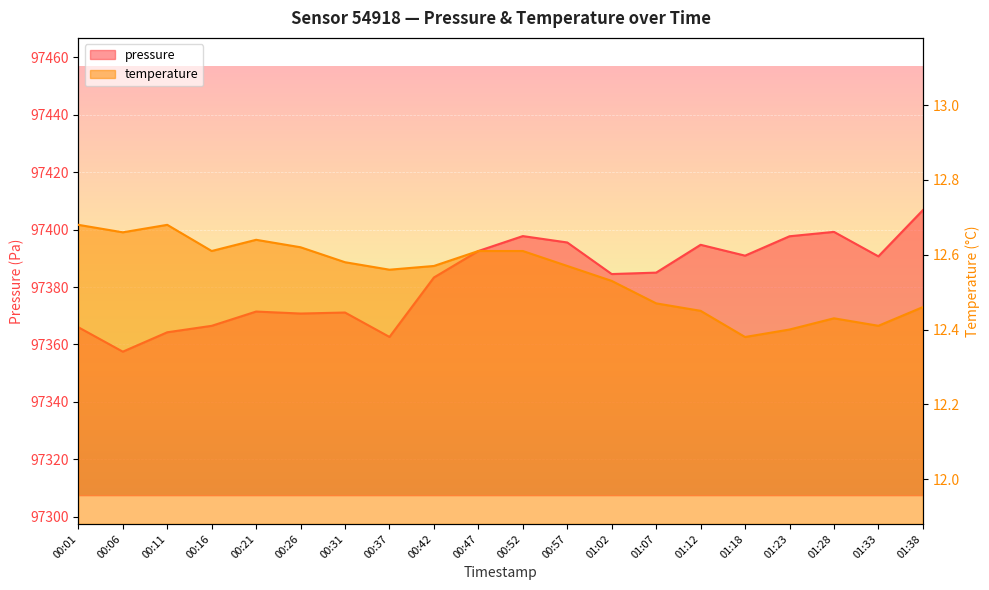

What is the total value across all series at 00:57?

97408.1